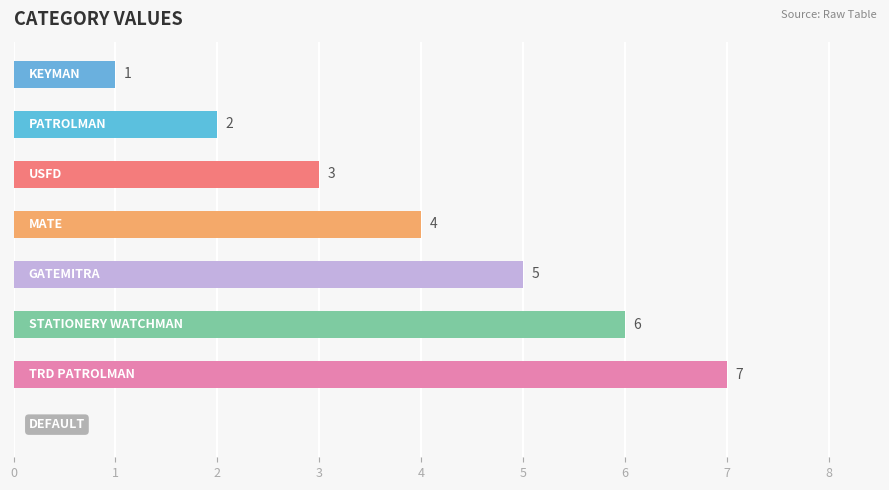

Count the number of data series in this chart.

1